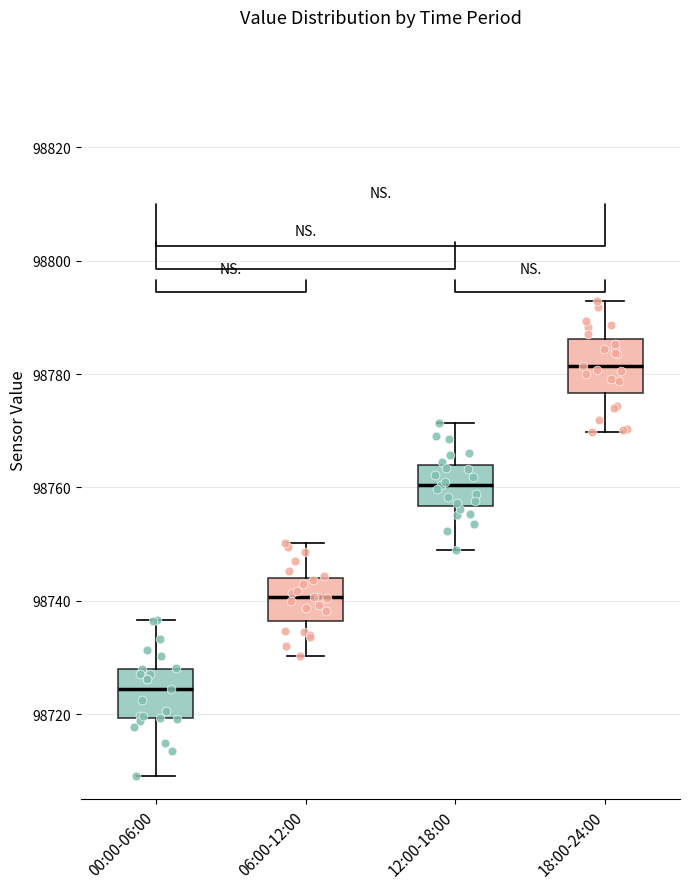

Where does the lower whisker of the box for 00:00-06:00 end on the y-axis? The values are not printed on the chart, so give them approximately, as read against the axis.

98710